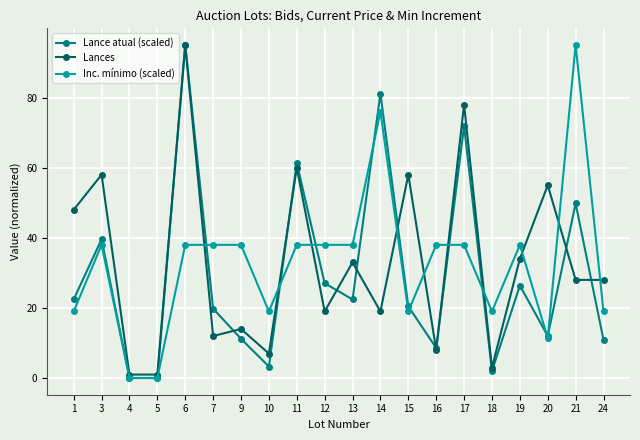

Is it true that Lances equals 5.1 at 12?

False